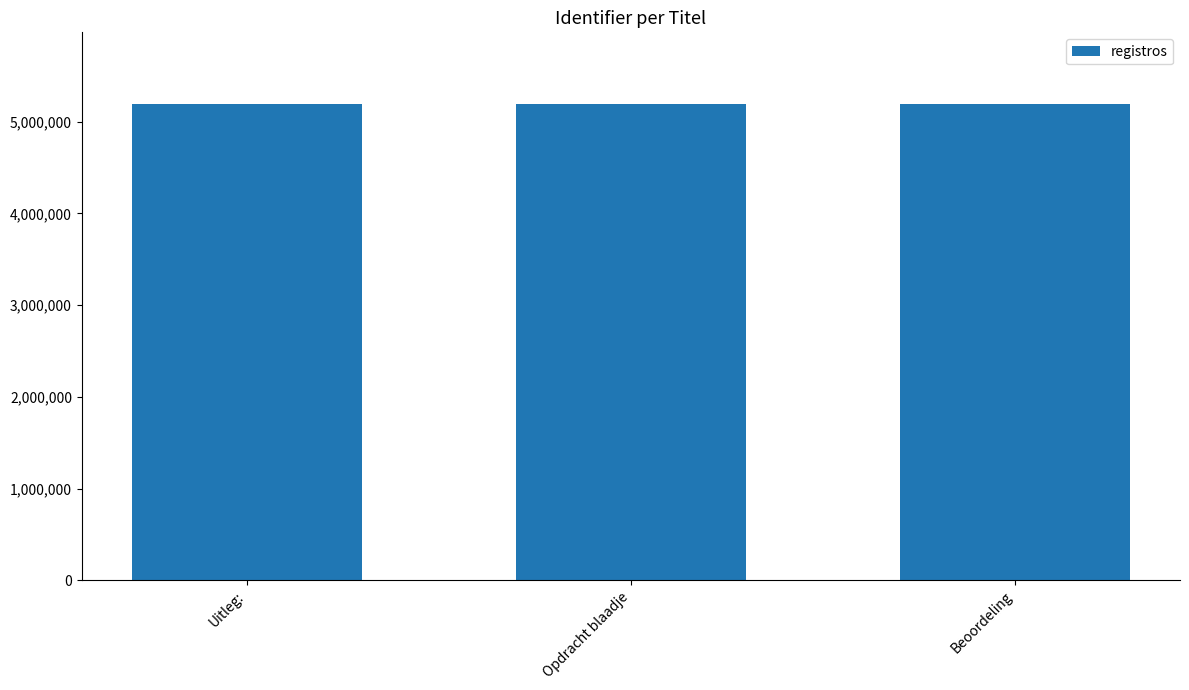

Is it true that the value at Opdracht blaadje is 5194542?

True